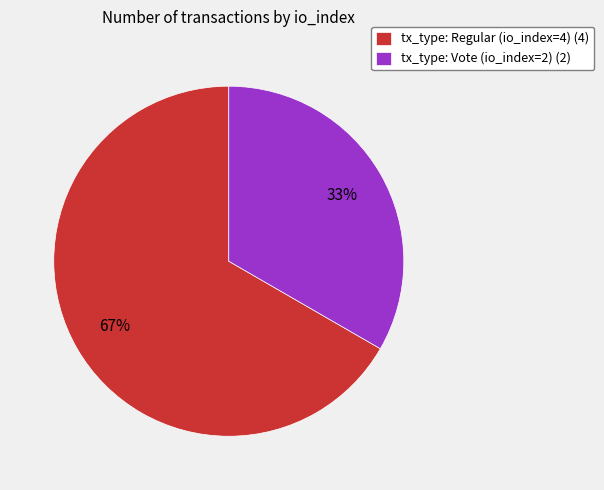

True or false: tx_type: Vote (io_index=2) accounts for 24% of the total.

False